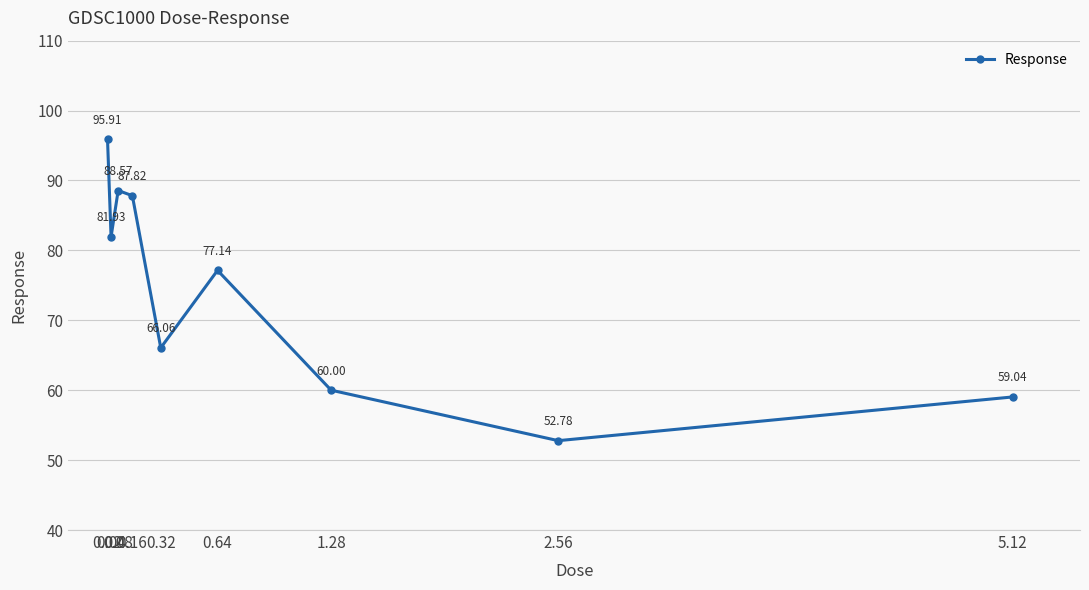

Does the chart have visible grid lines?

Yes